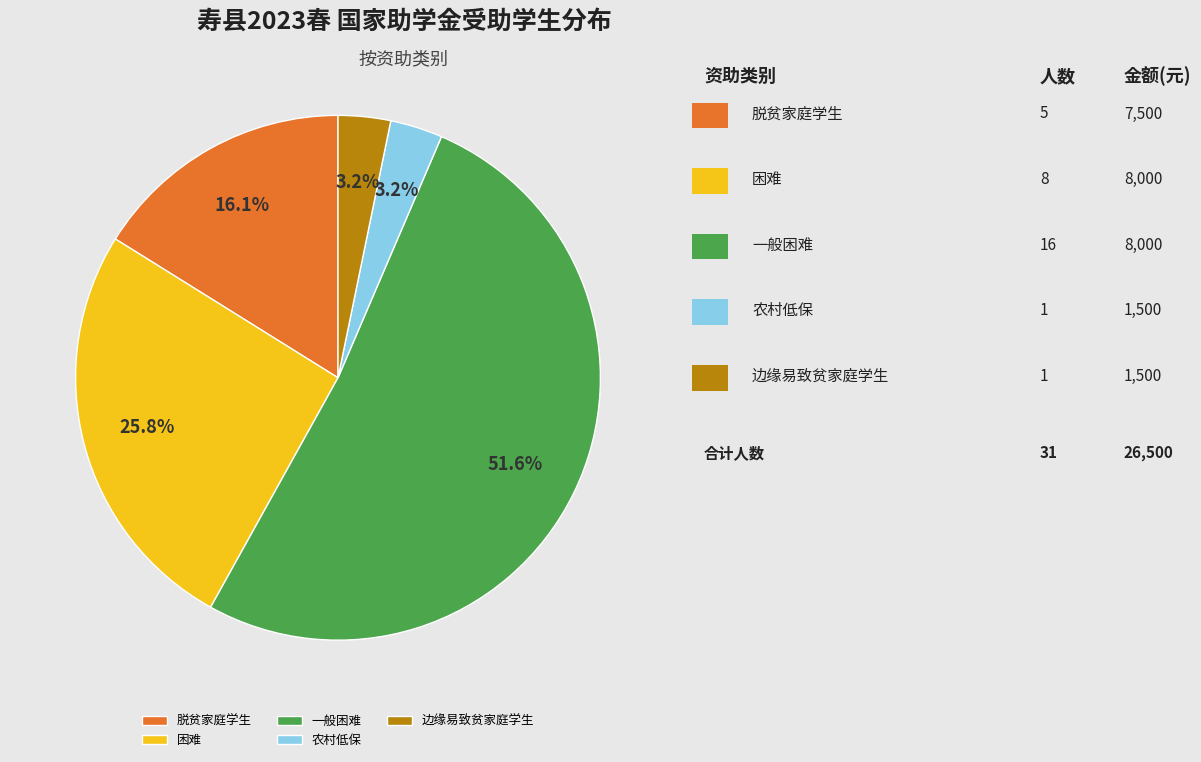

Is it true that 农村低保 is 12% of the pie?

False